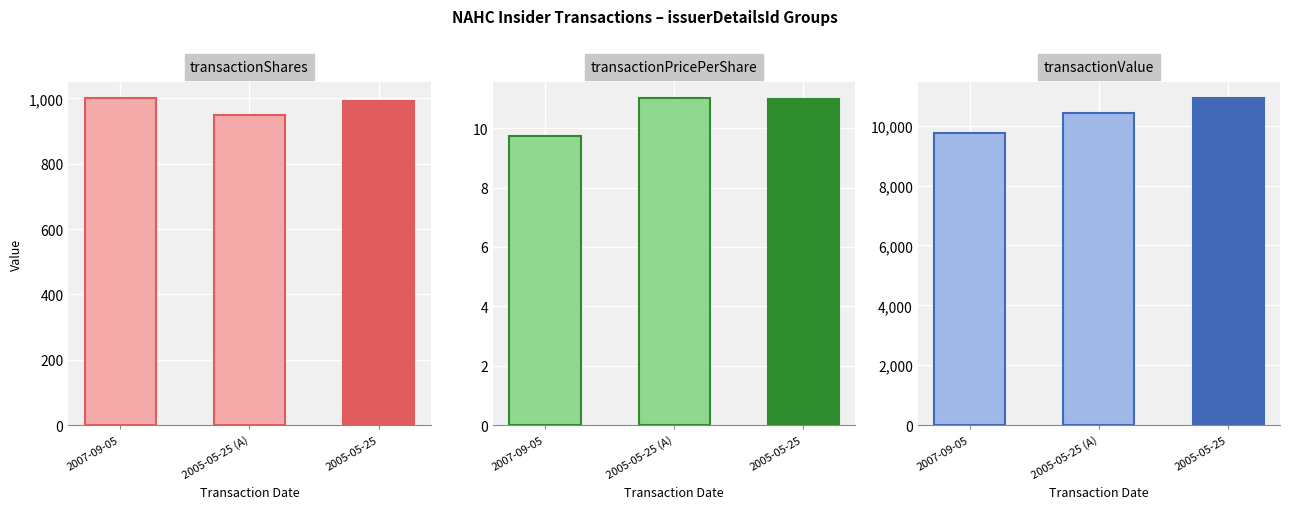

Which has a higher value, 2007-09-05 or 2005-05-25?

2007-09-05